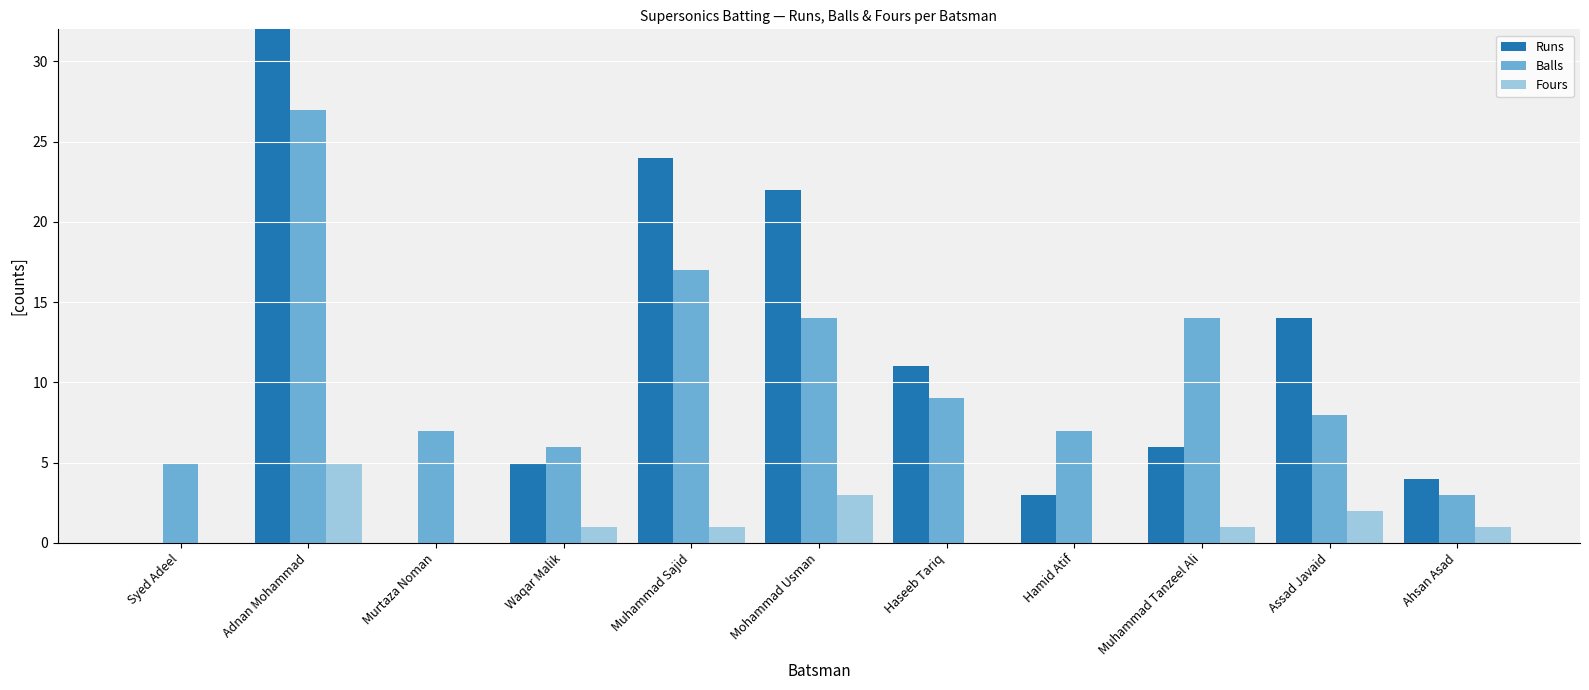

Which has a higher value, Hamid Atif or Syed Adeel?

Hamid Atif